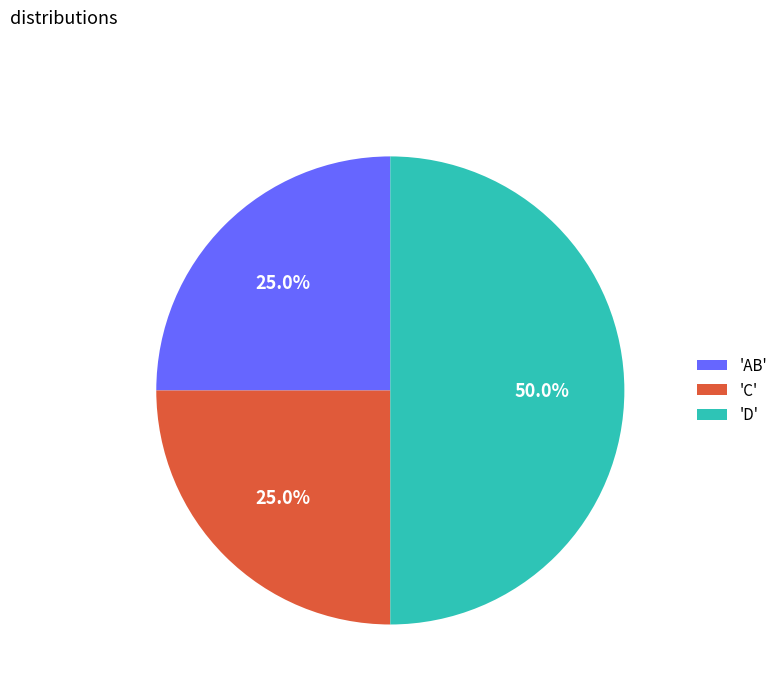

How many slices are in this pie chart?

3